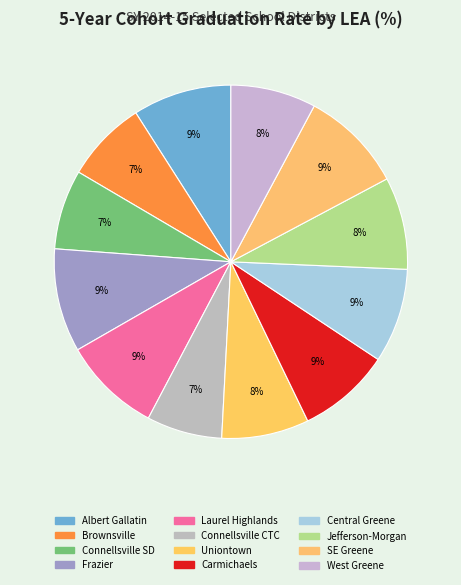

Which category has the smallest portion of the pie?

Connellsville Area CTC